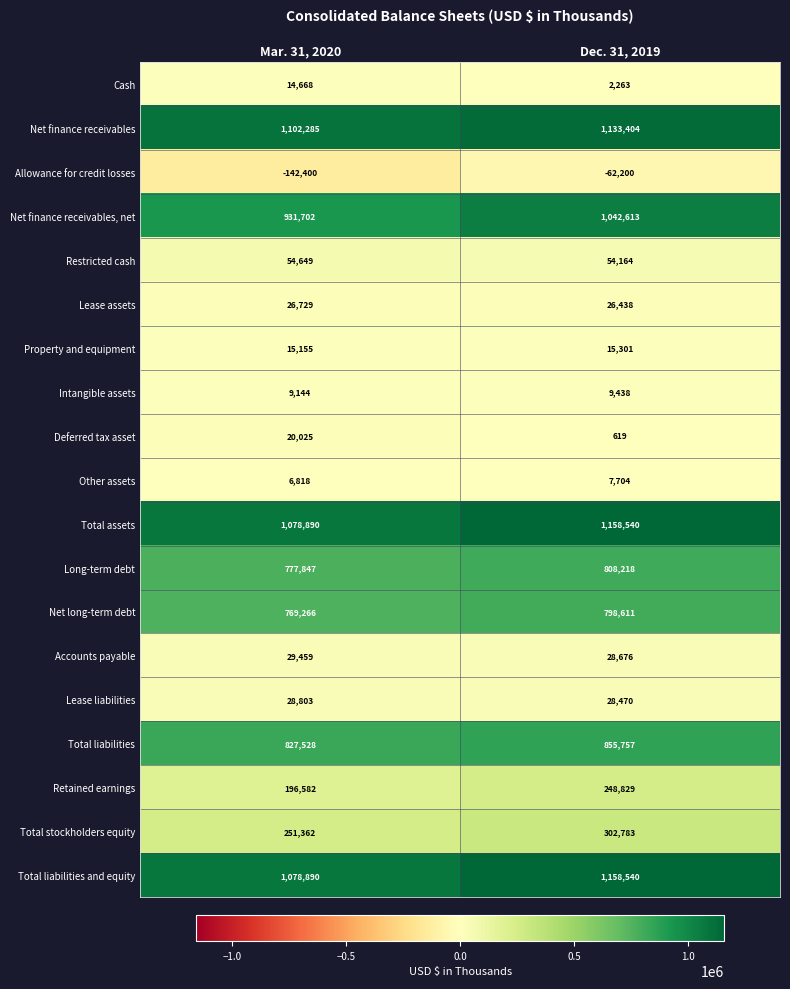

The Retained earnings series shows 414339 at Dec. 31, 2019. True or false?

False